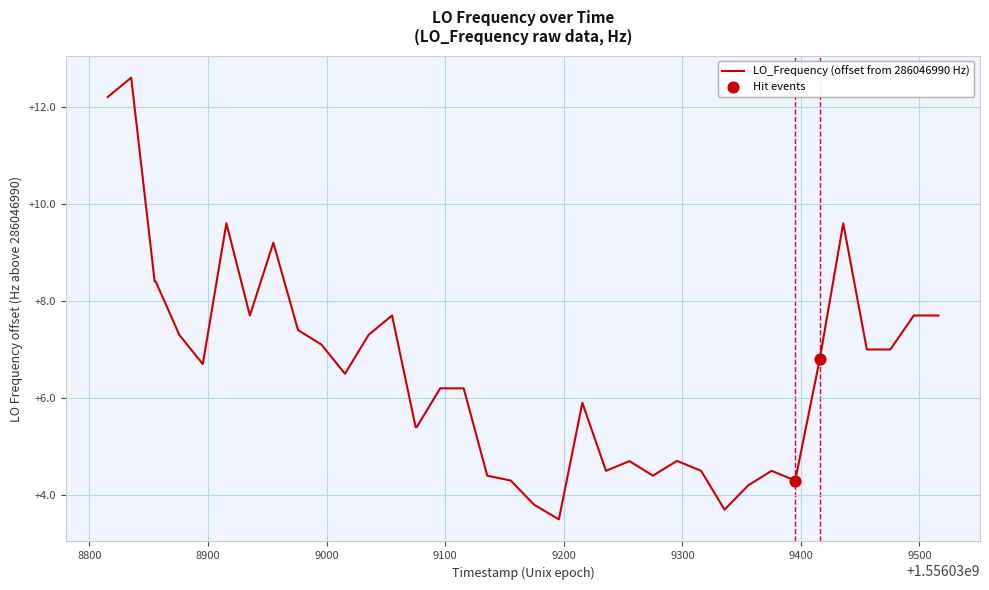

What is the greatest value displayed?

12.6